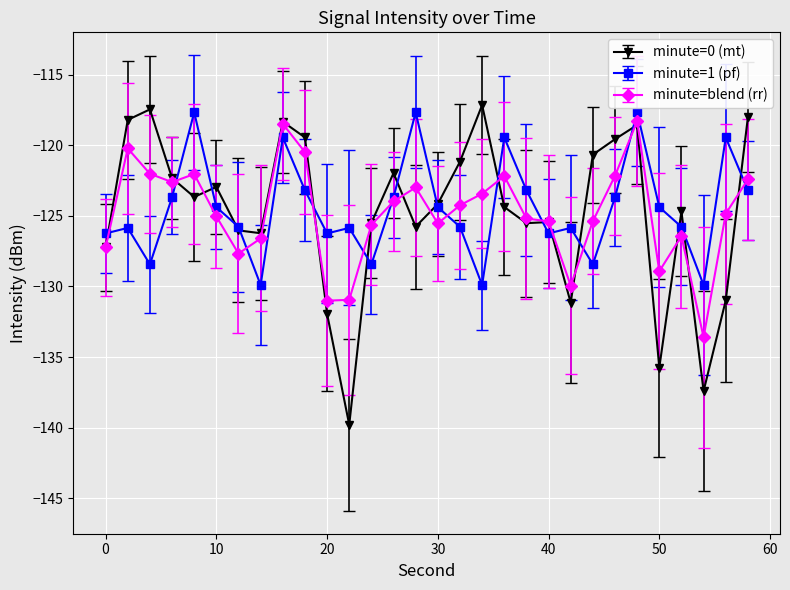

True or false: minute=1 (pf) has more than 2 interior local peaks.

True